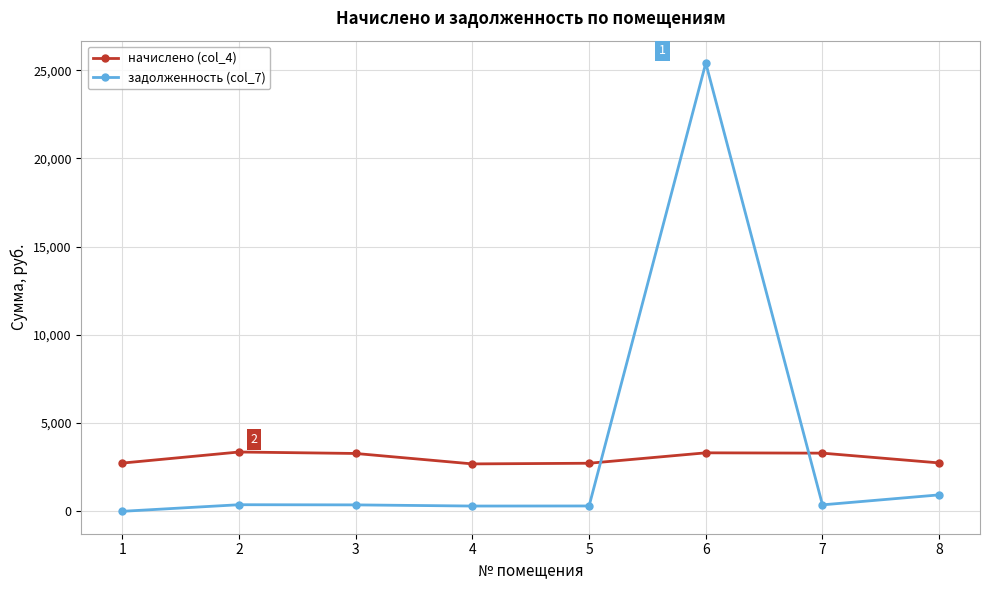

In начислено (col_4), how many points are lower than both neighbors (excluding endpoints)?

1